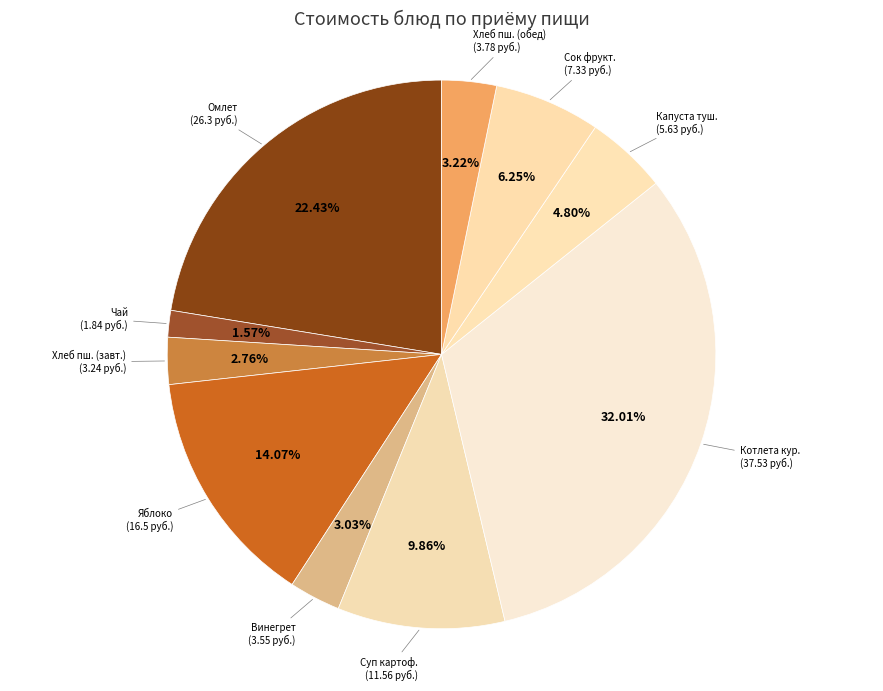

Is it true that Яблоко is 25% of the pie?

False